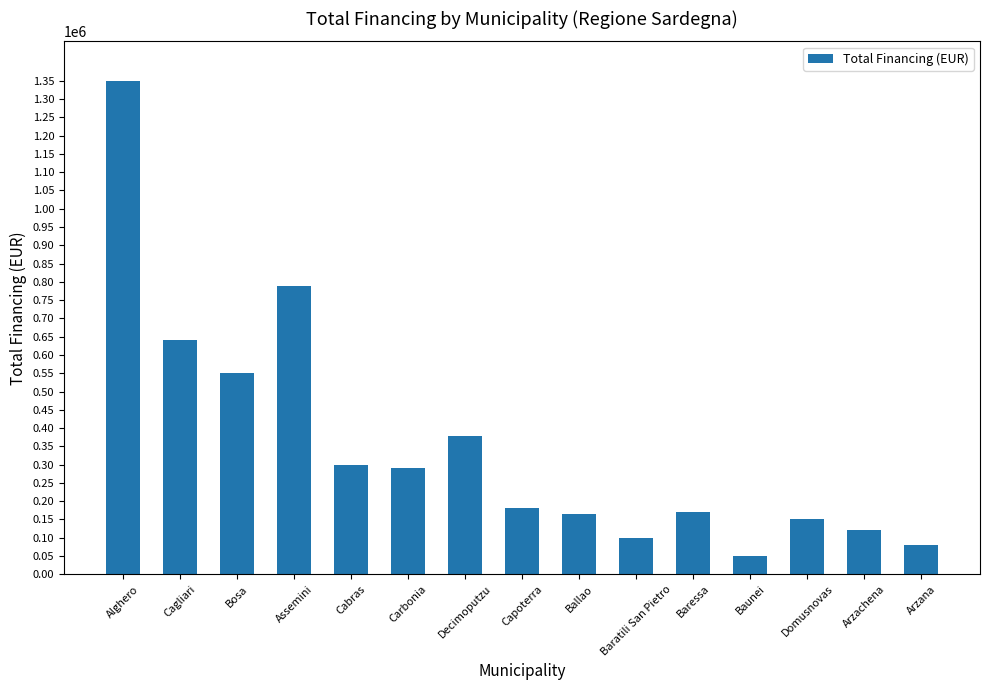

Is it true that the value at Arzana is 80000?

True